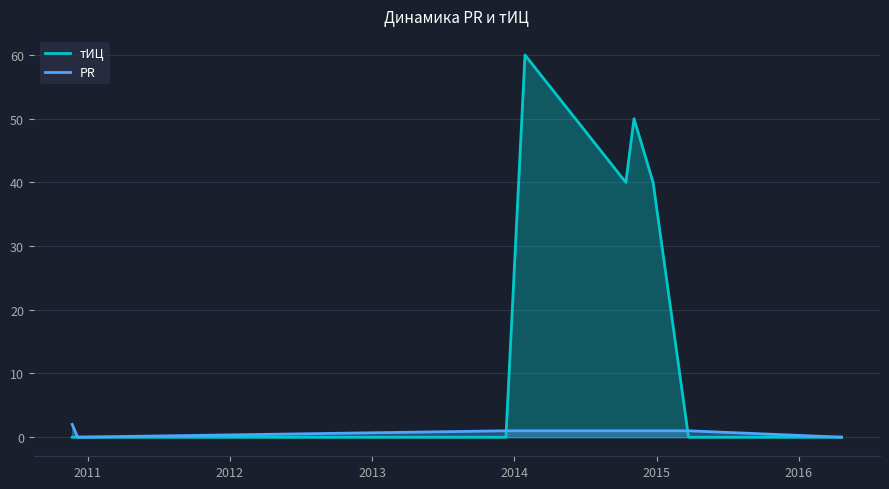

How many data points in PR are above 1?

1